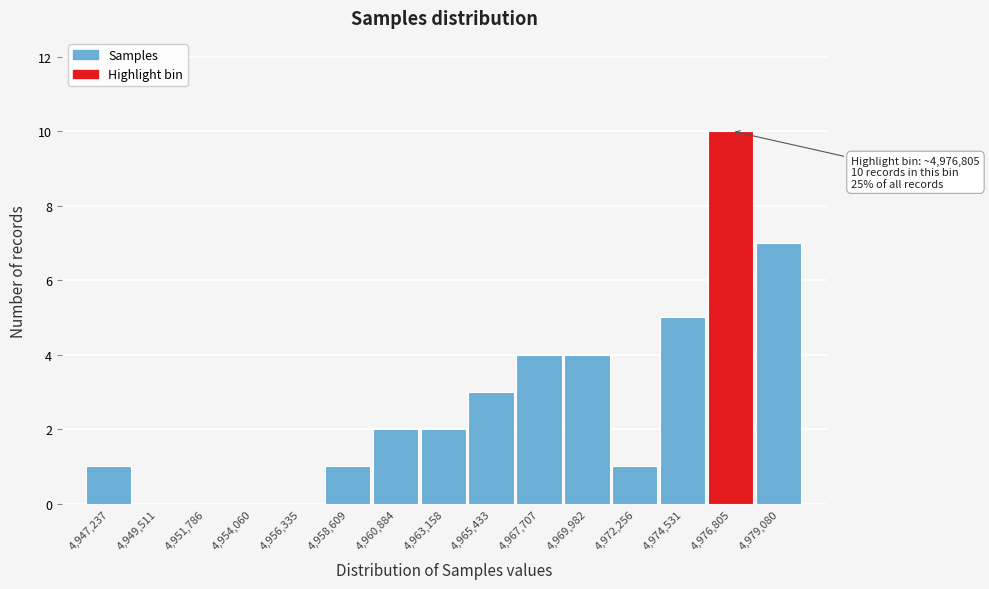

Reading left to right, list all the values displayed in this chart.

4,947,237=1	4,949,511=0	4,951,786=0	4,954,060=0	4,956,335=0	4,958,609=1	4,960,884=2	4,963,158=2	4,965,433=3	4,967,707=4	4,969,982=4	4,972,256=1	4,974,531=5	4,976,805=10	4,979,080=7